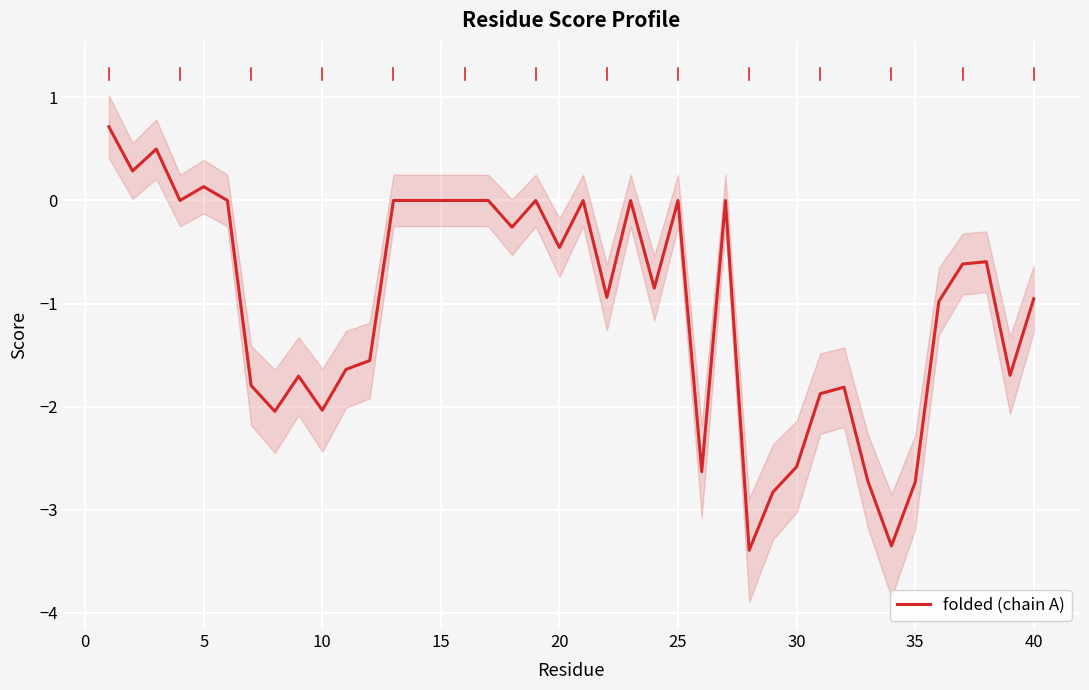

Count the number of data series in this chart.

1